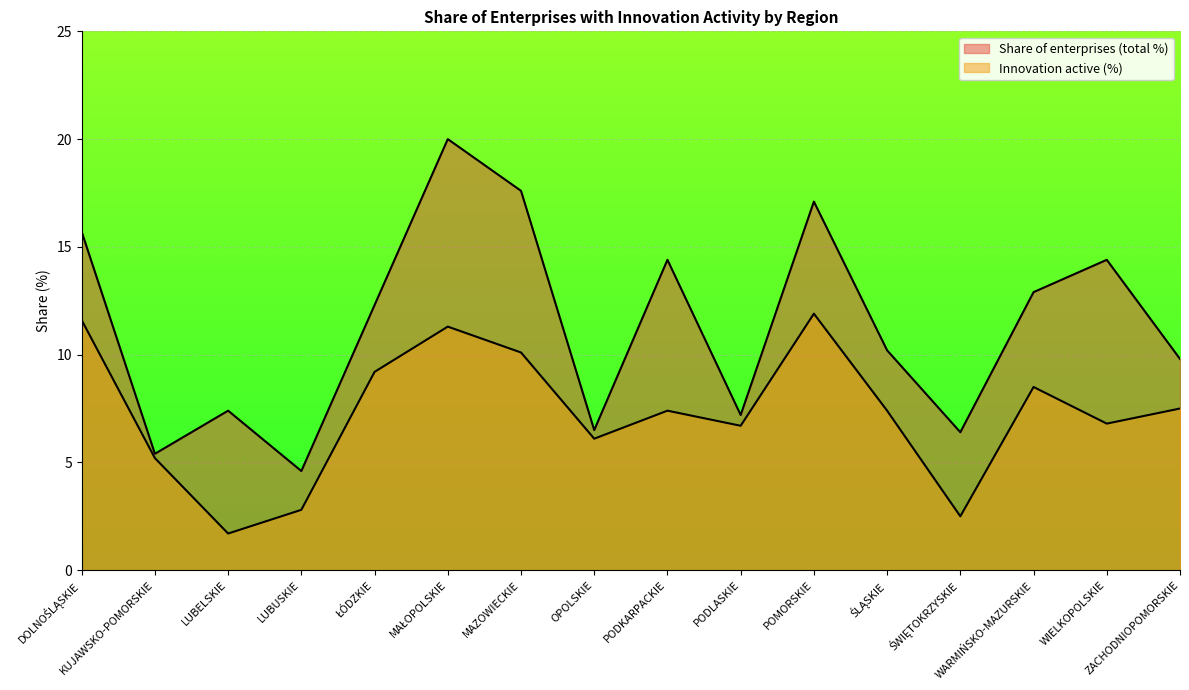

Reading left to right, extract all data points from this chart.

Share of enterprises (total %): 15.7	5.4	7.4	4.6	12.3	20.0	17.6	6.5	14.4	7.2	17.1	10.2	6.4	12.9	14.4	9.8
Innovation active (%): 11.6	5.2	1.7	2.8	9.2	11.3	10.1	6.1	7.4	6.7	11.9	7.4	2.5	8.5	6.8	7.5